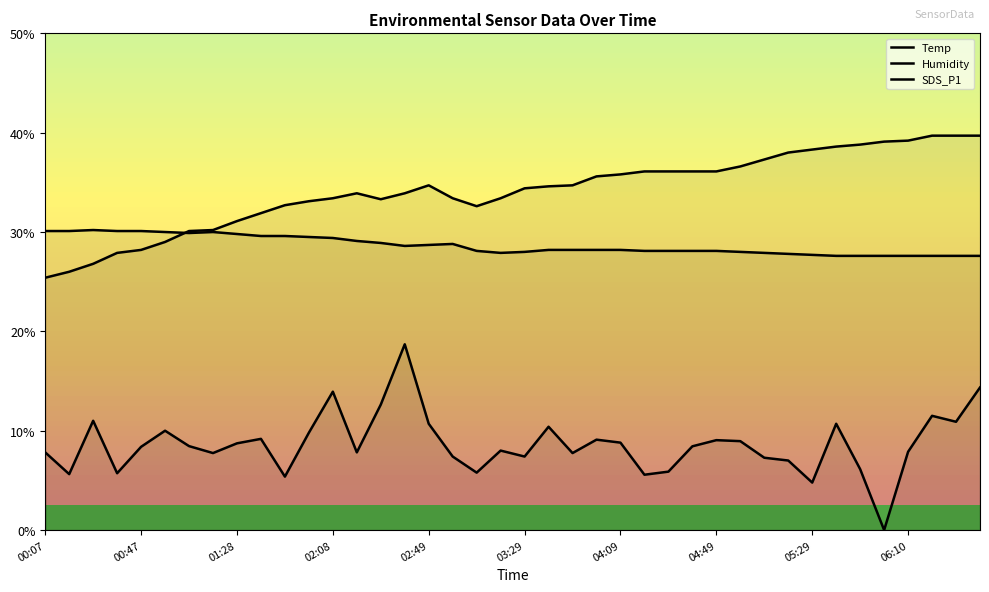

What is the sum of all Temp values?

1146.3